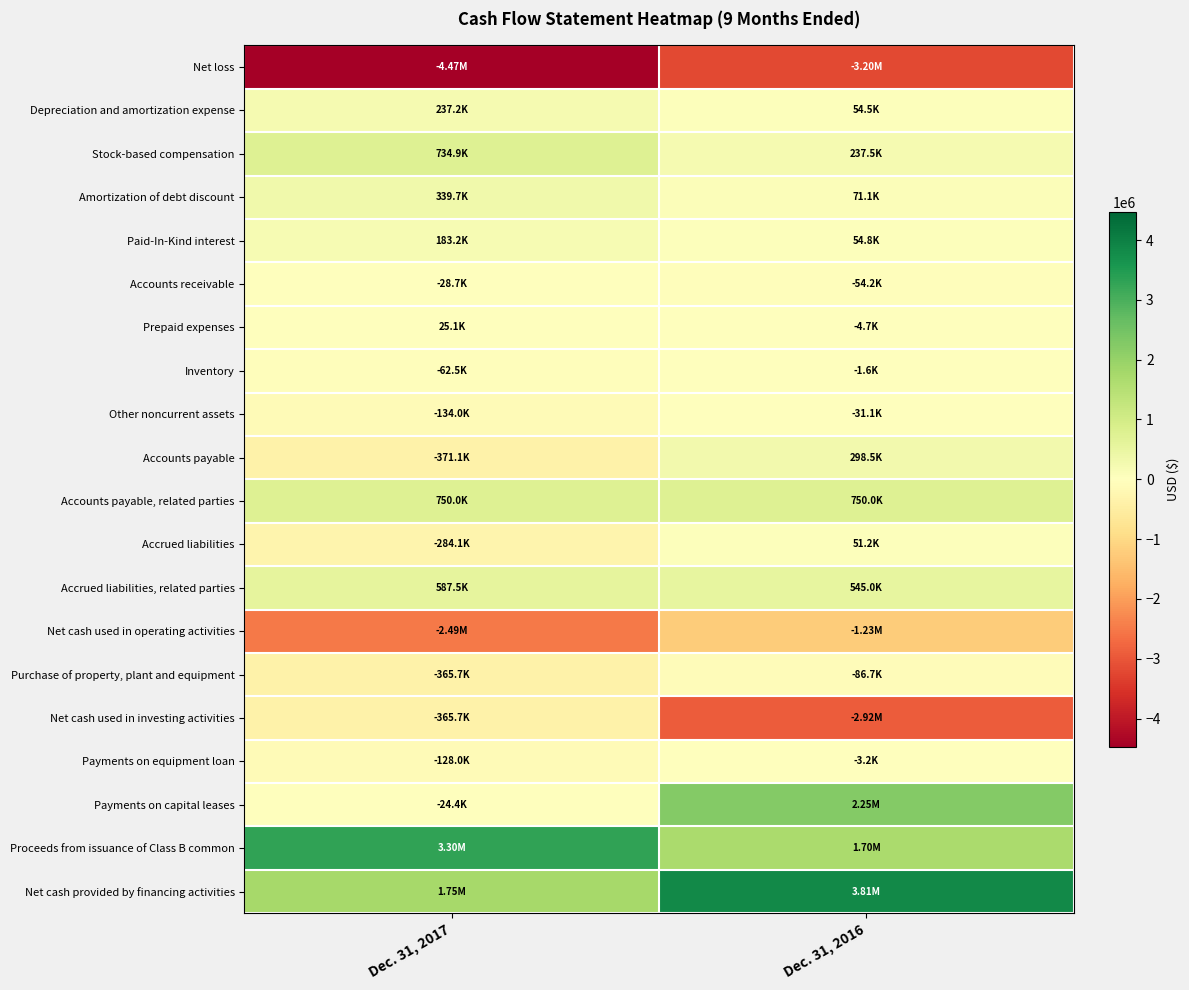

Between Dec. 31, 2016 and Dec. 31, 2017, which is larger?

Dec. 31, 2016